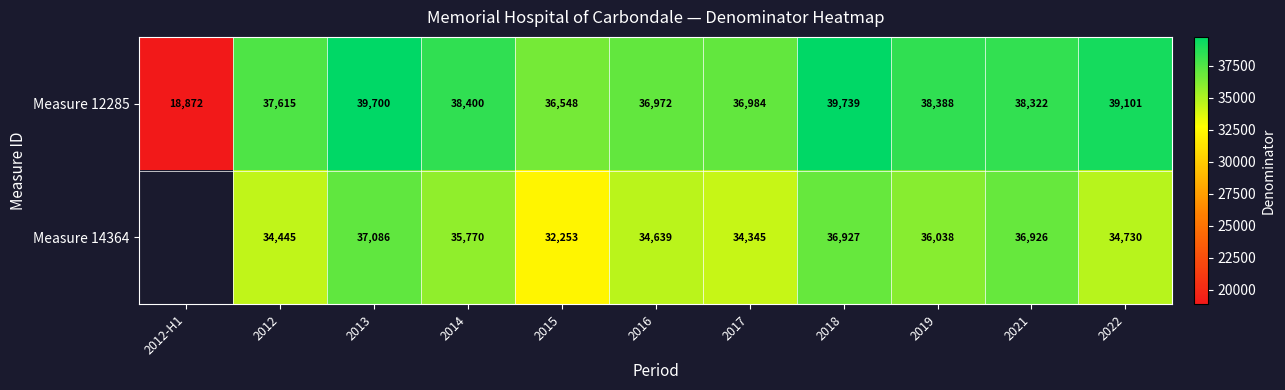

At which label does Measure 12285 first exceed 38322?

2013